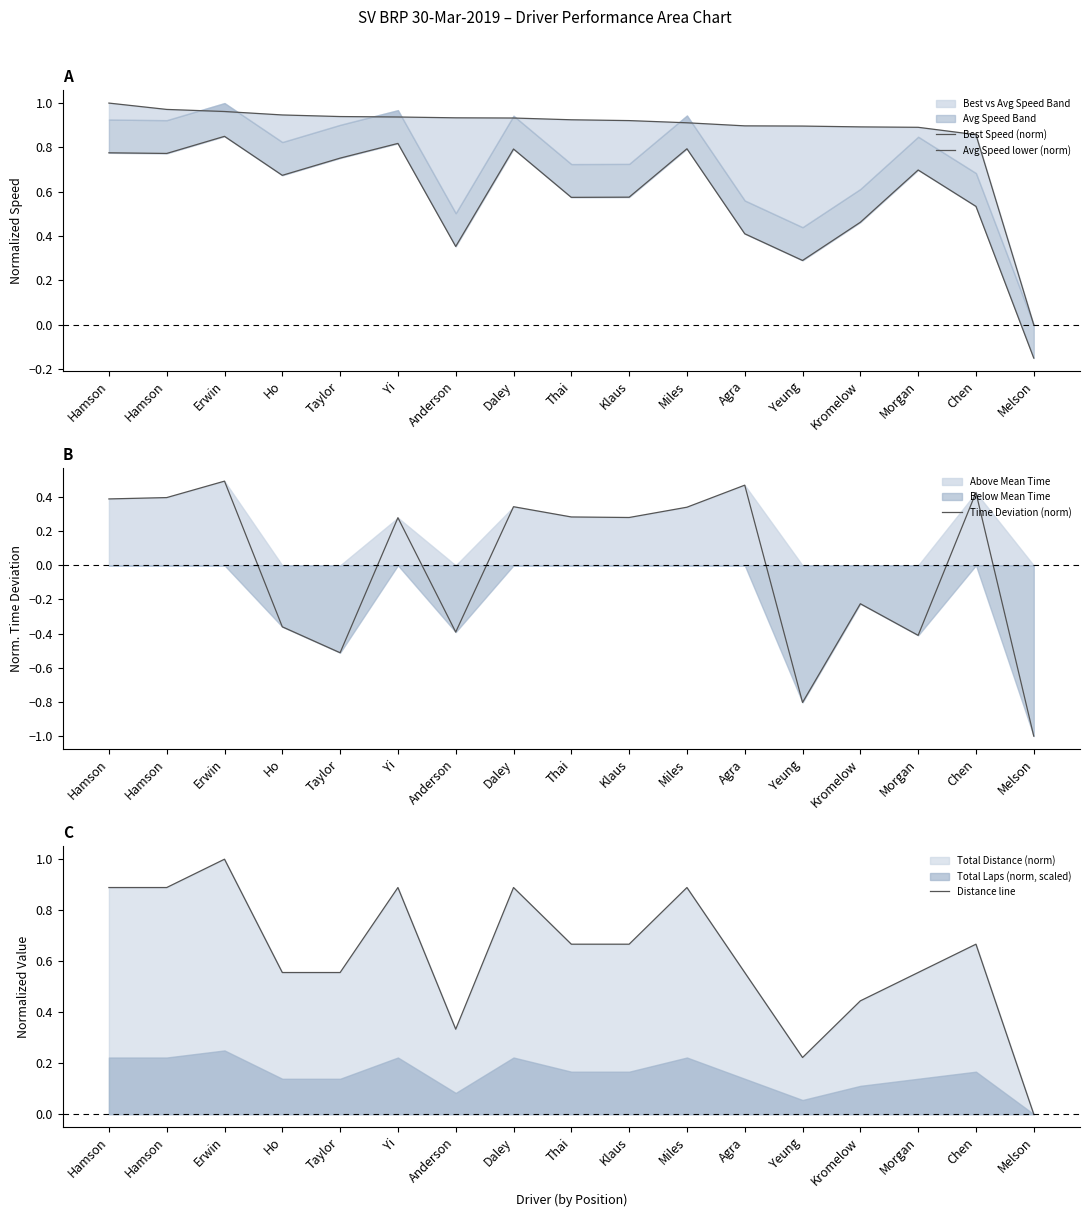

List the series in order of their peak value, highest first.

Best Speed (norm), Distance line, Avg Speed lower (norm), Time Deviation (norm)